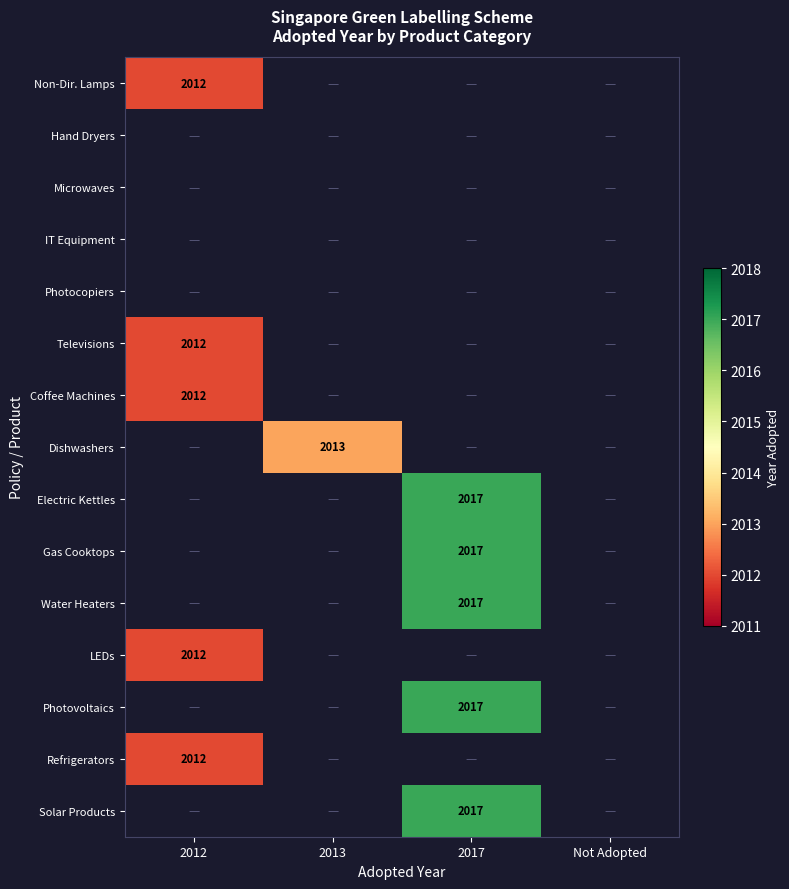

What is the smallest value displayed?

2012.0